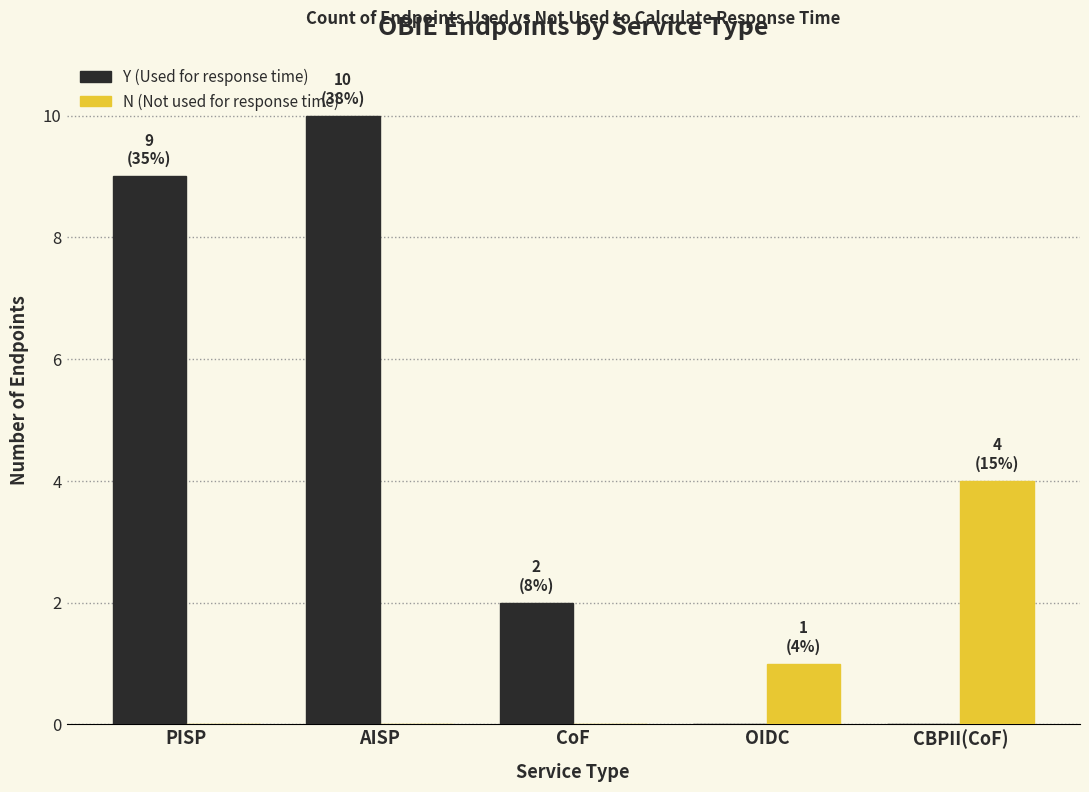

Reading left to right, list all the values displayed in this chart.

Y (Used for response time): PISP=9	AISP=10	CoF=2	OIDC=0	CBPII(CoF)=0
N (Not used for response time): PISP=0	AISP=0	CoF=0	OIDC=1	CBPII(CoF)=4